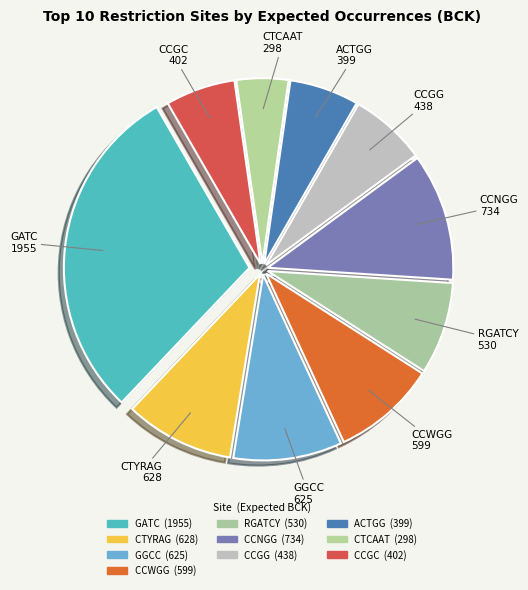

Which slice is the smallest?

CTCAAT